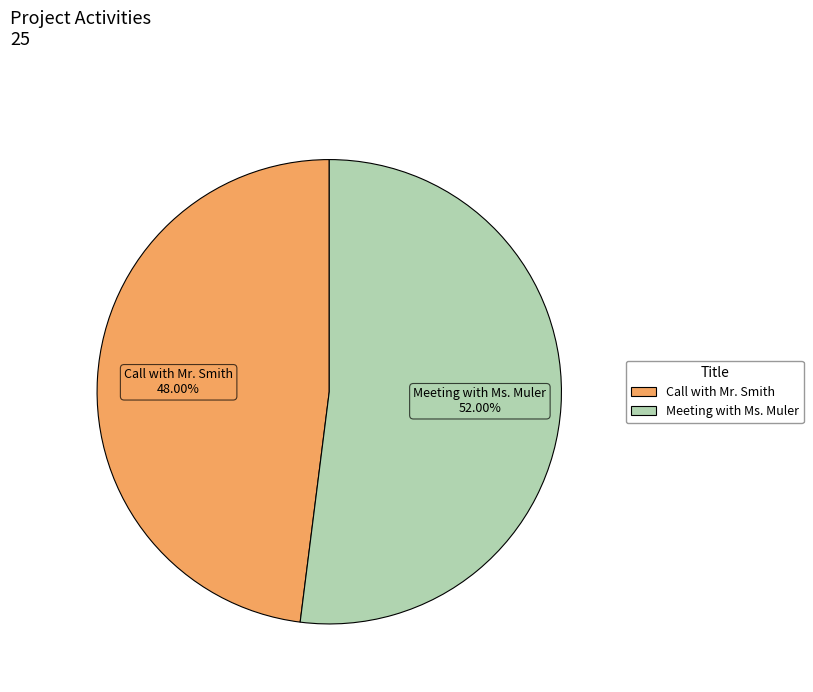

What percentage is the Meeting with Ms. Muler slice, to the nearest percent?

52%